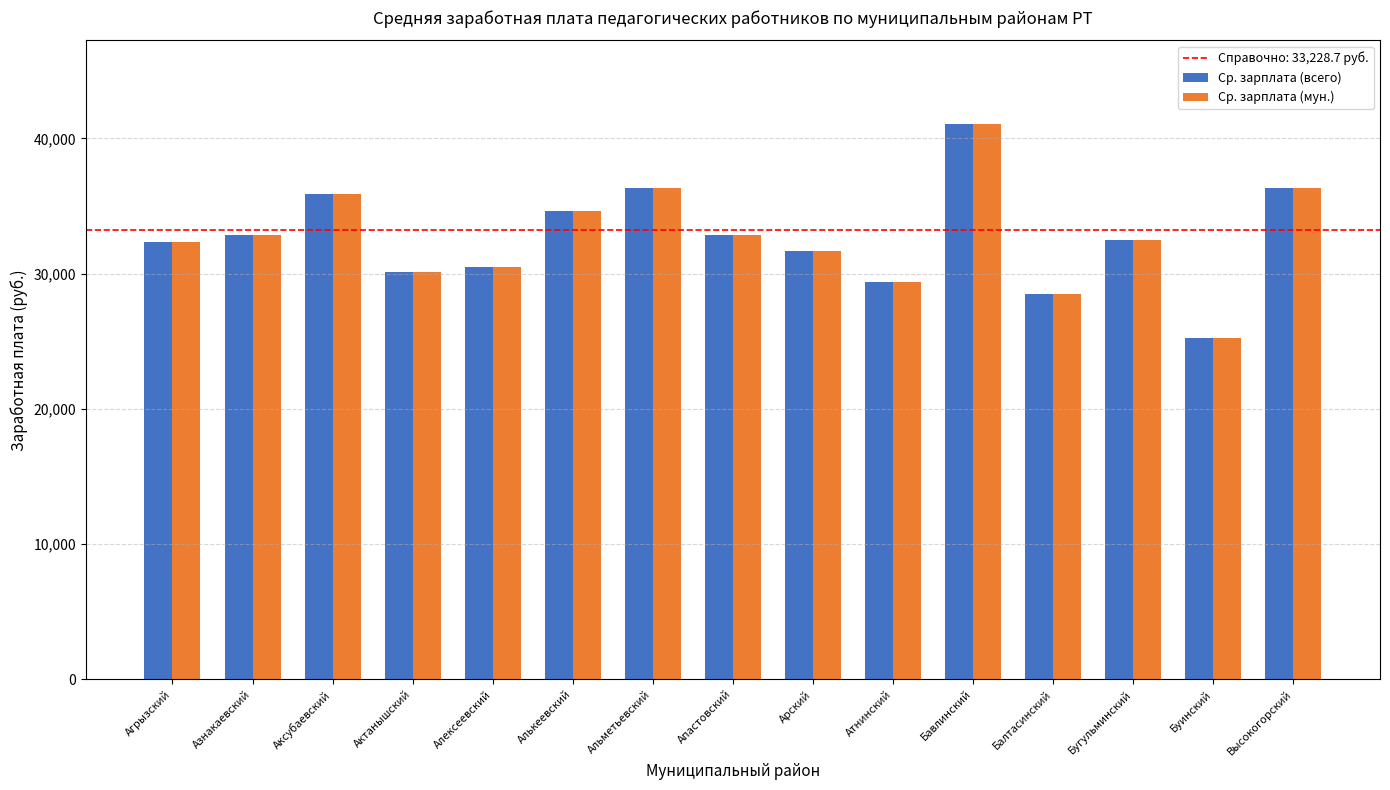

True or false: Ср. зарплата (мун.) has a value of 32880.9 at Апастовский.

True